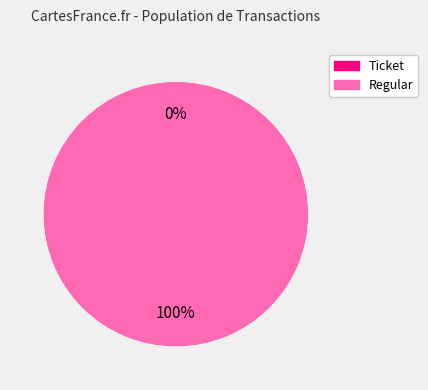

To the nearest percent, what is the difference between the largest and smallest slice percentages?

100%